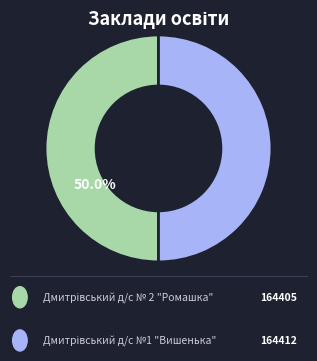

How many segments does this pie chart have?

2